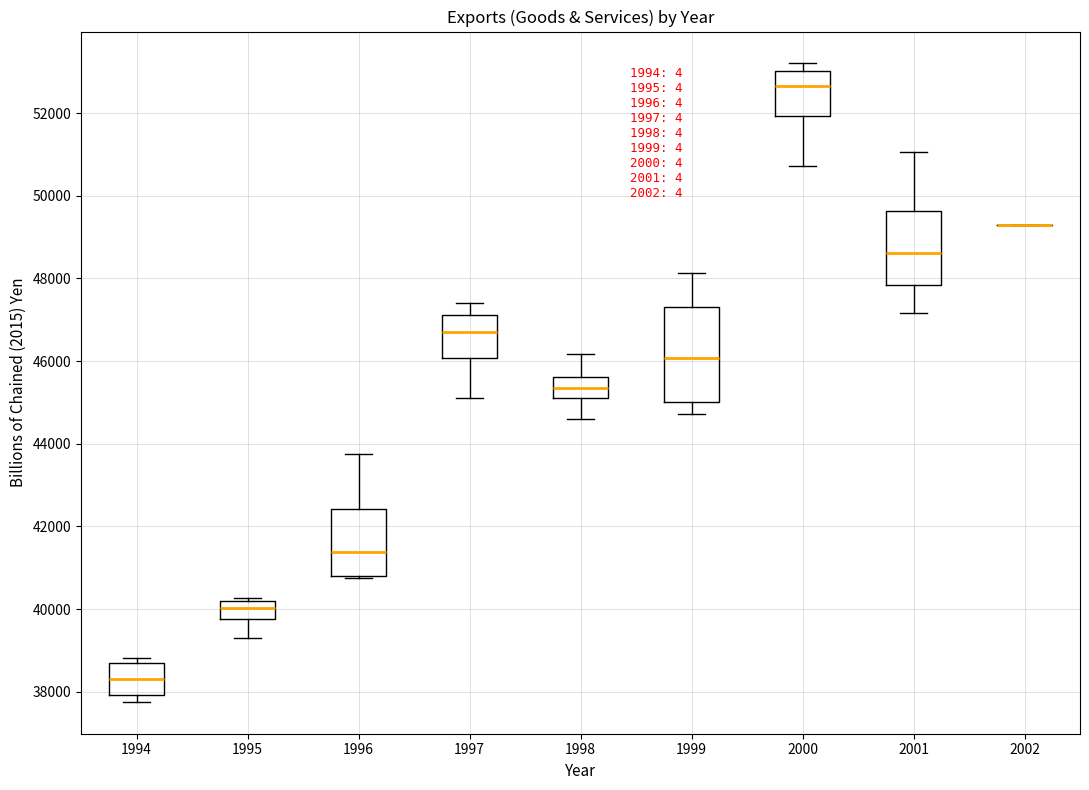

Where does the median line of the box at x = 1995 sit on the y-axis? The values are not printed on the chart, so give them approximately, as read against the axis.

40000